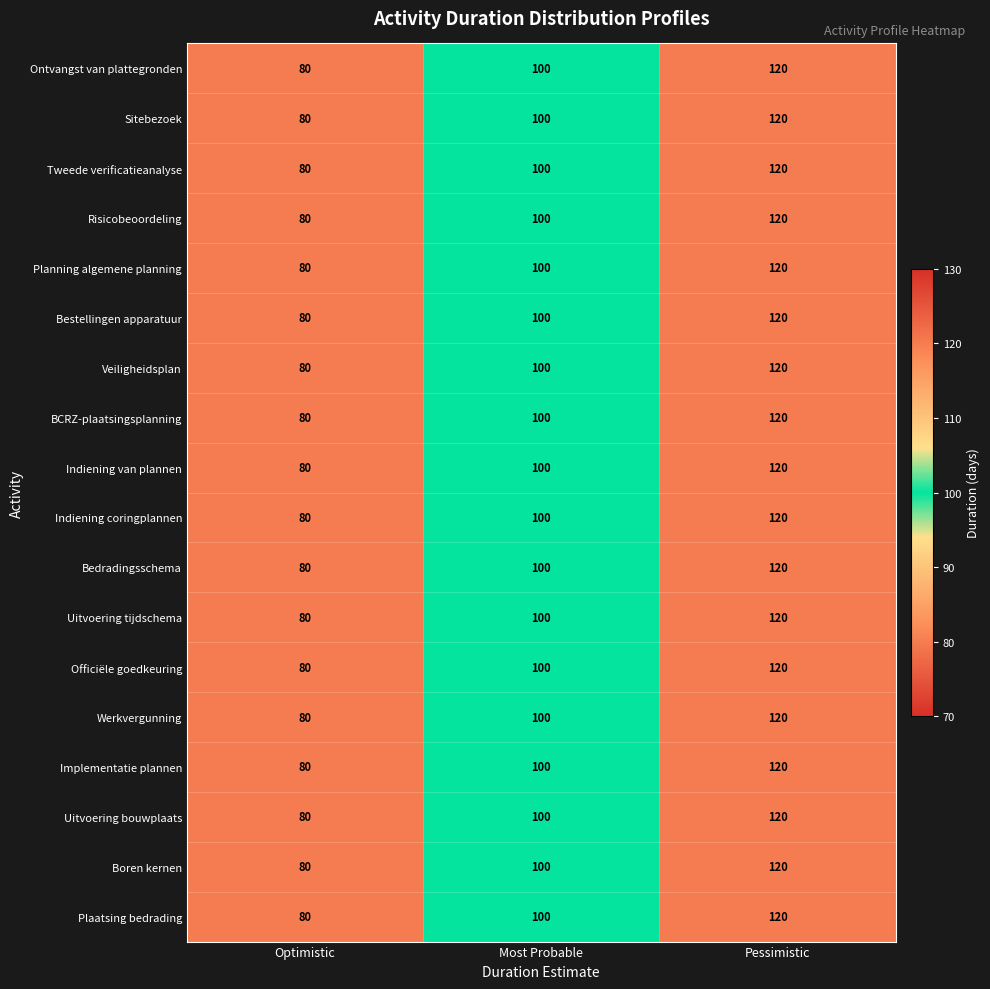

The Indiening coringplannen series shows 80 at Optimistic. True or false?

True